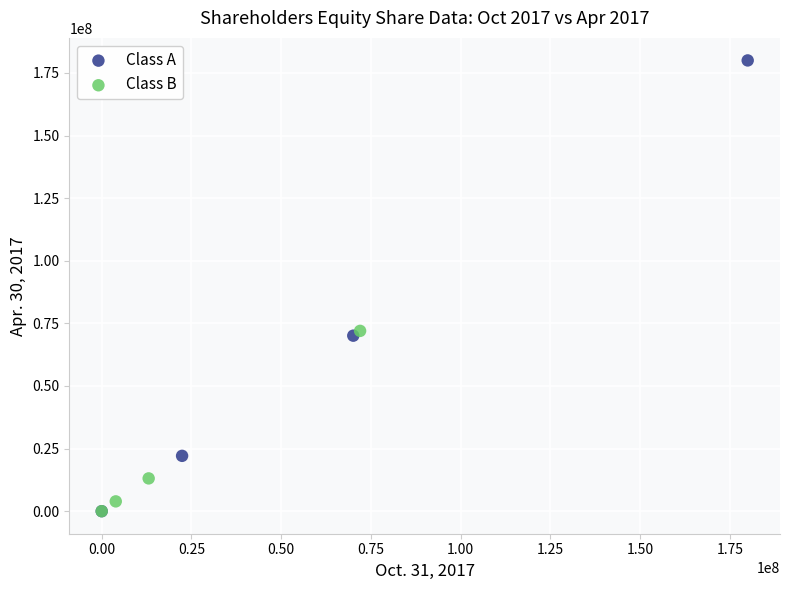

Which series contains the highest Y value?

Class A